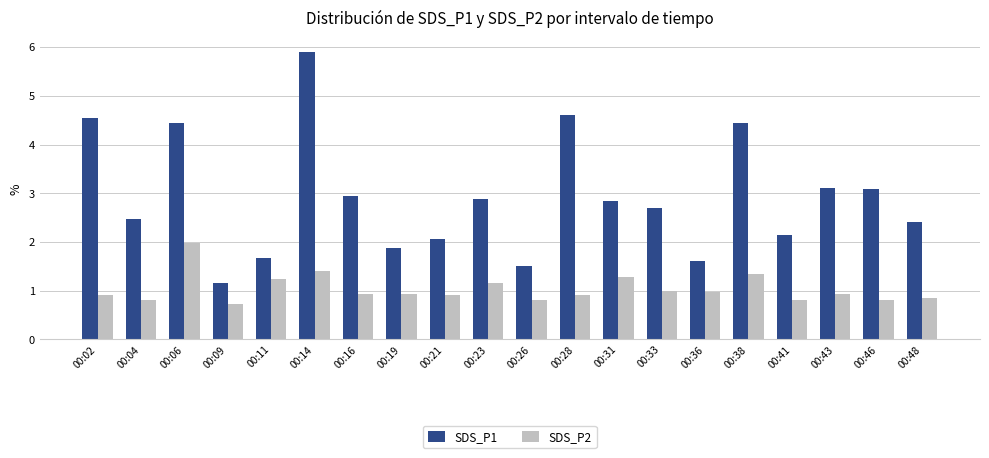

Does the chart contain any negative values?

No